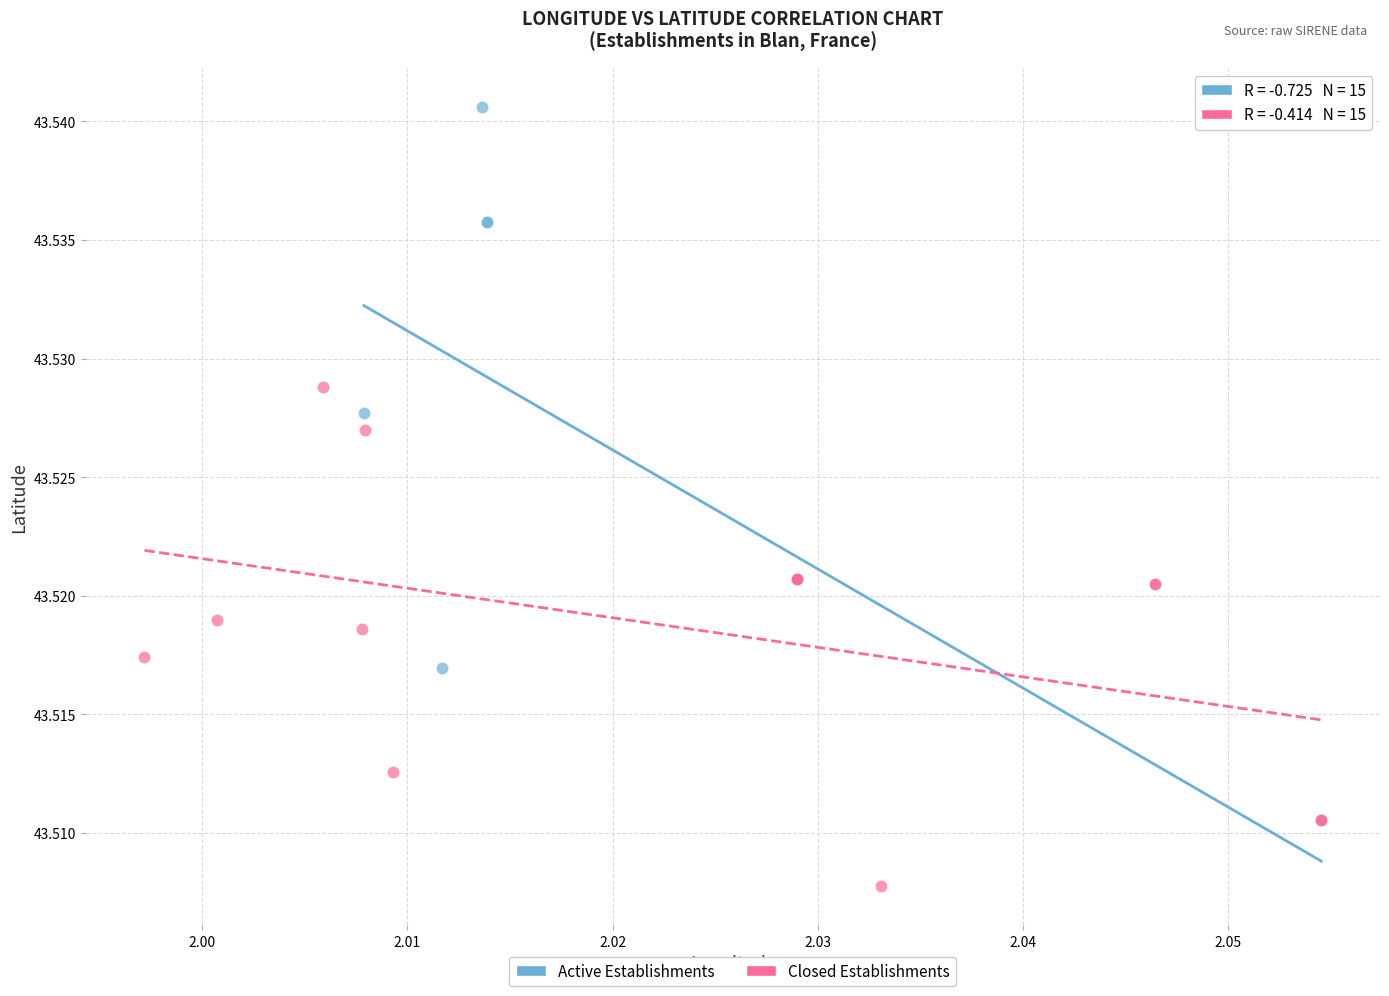

Which series has the largest Y range (max minus min)?

Active Establishments